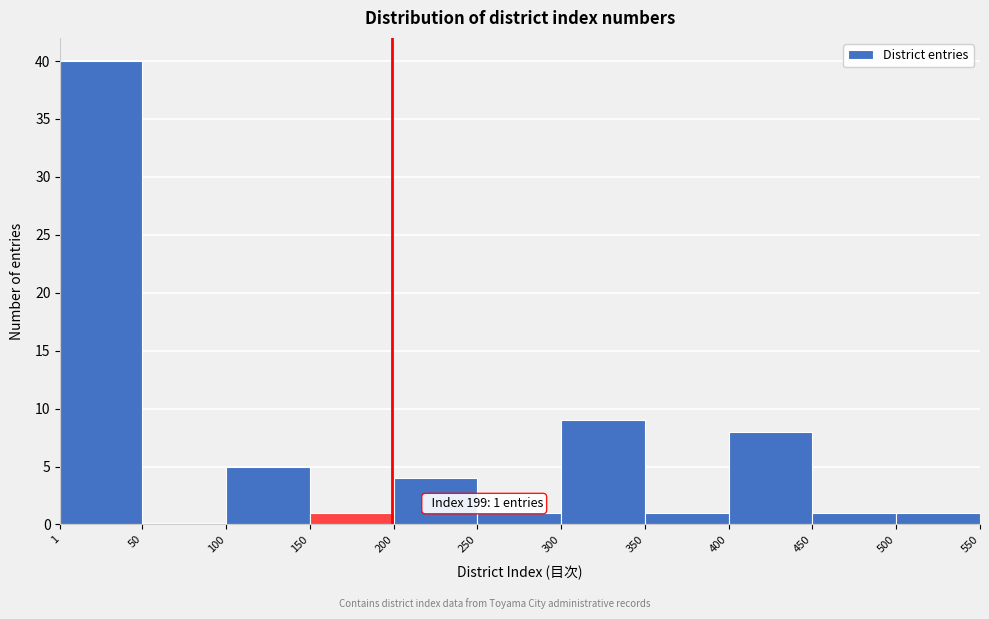

Which range on the x-axis has the tallest bar?

1 to 50